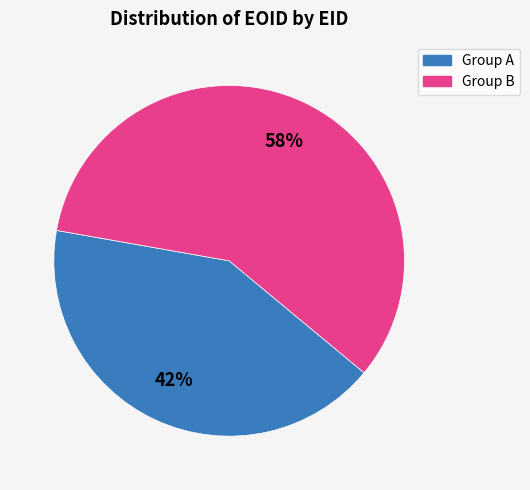

Is there a majority slice in this chart?

Yes